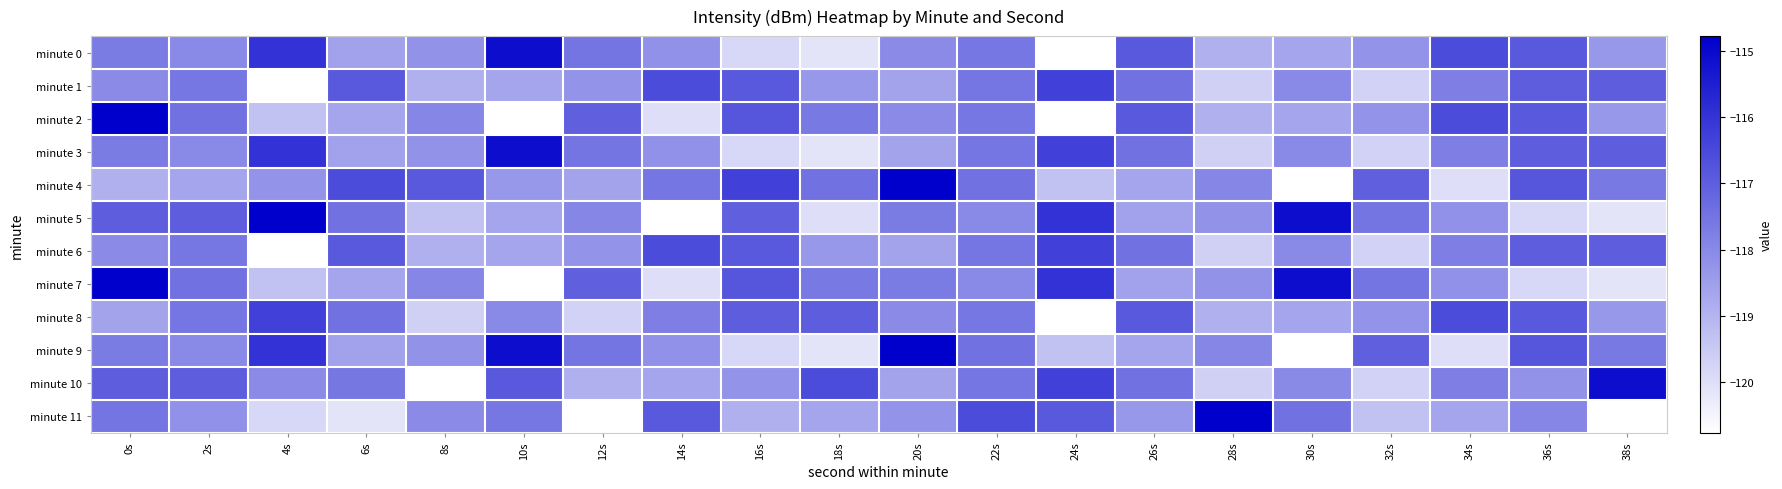

Between 16s and 8s, which is larger?

8s